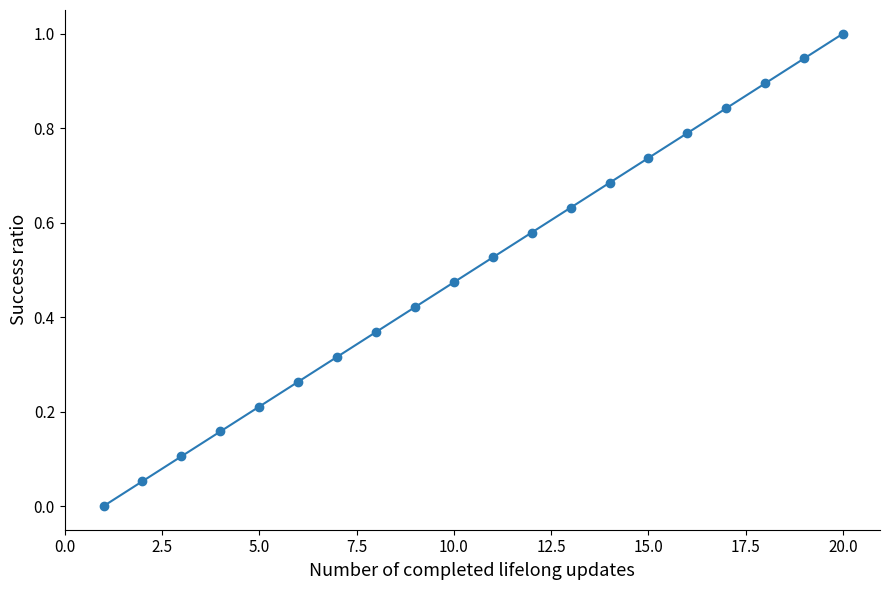

What is the maximum value shown in the chart?

1.0